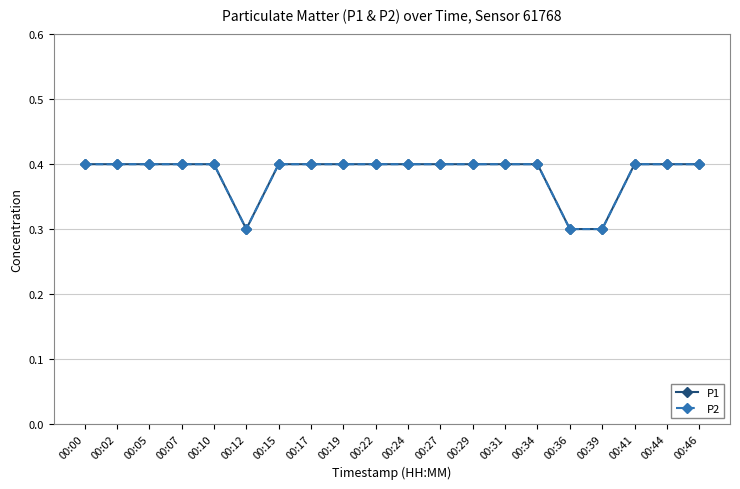

Does the chart have visible grid lines?

Yes